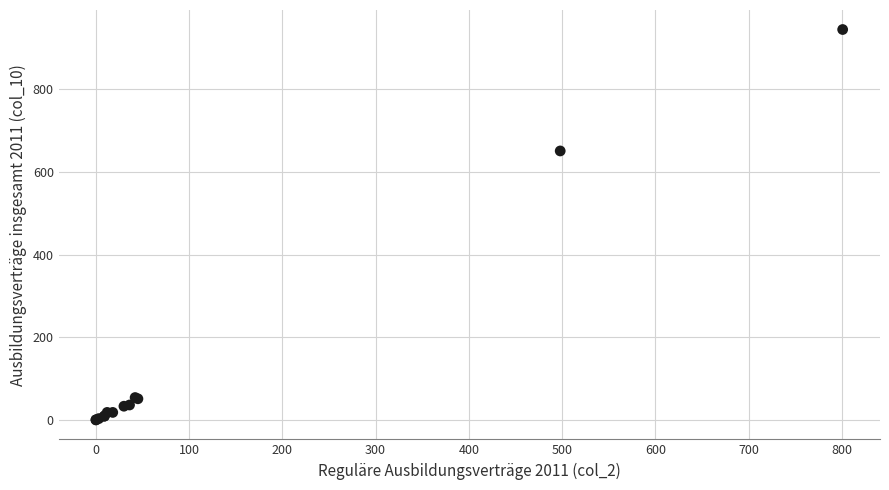

What Y value in the scatter plot is closest to 472?

651